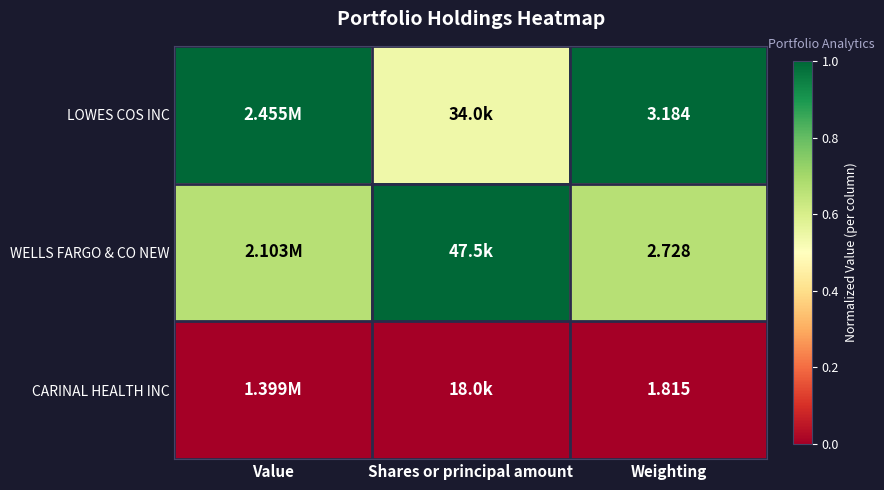

What is the difference between the maximum and minimum values in the WELLS FARGO & CO NEW series?

0.3